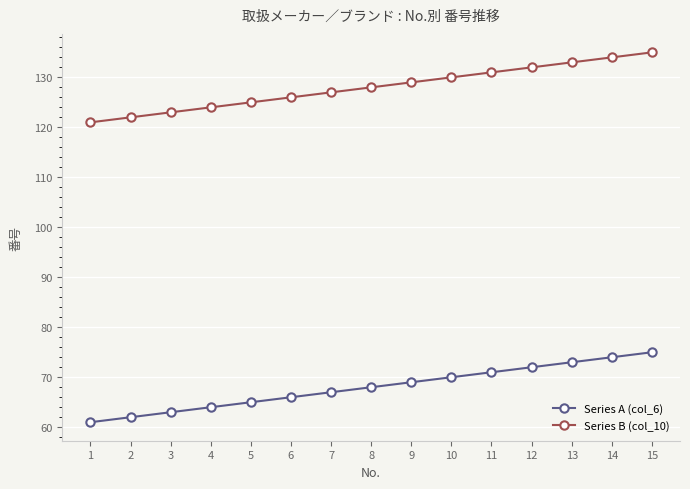

At 8, list the series in order from largest to smallest.

Series B (col_10), Series A (col_6)